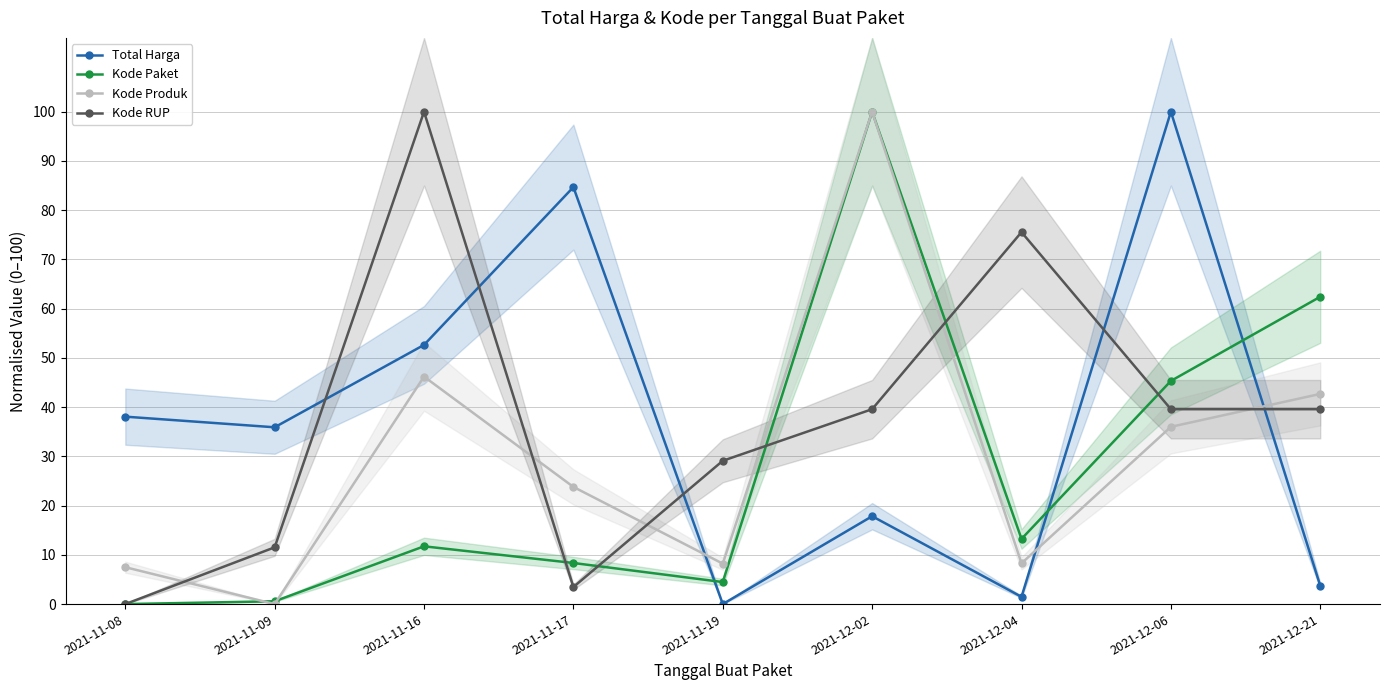

Which series ends up on top after the final intersection of Kode RUP and Total Harga?

Kode RUP